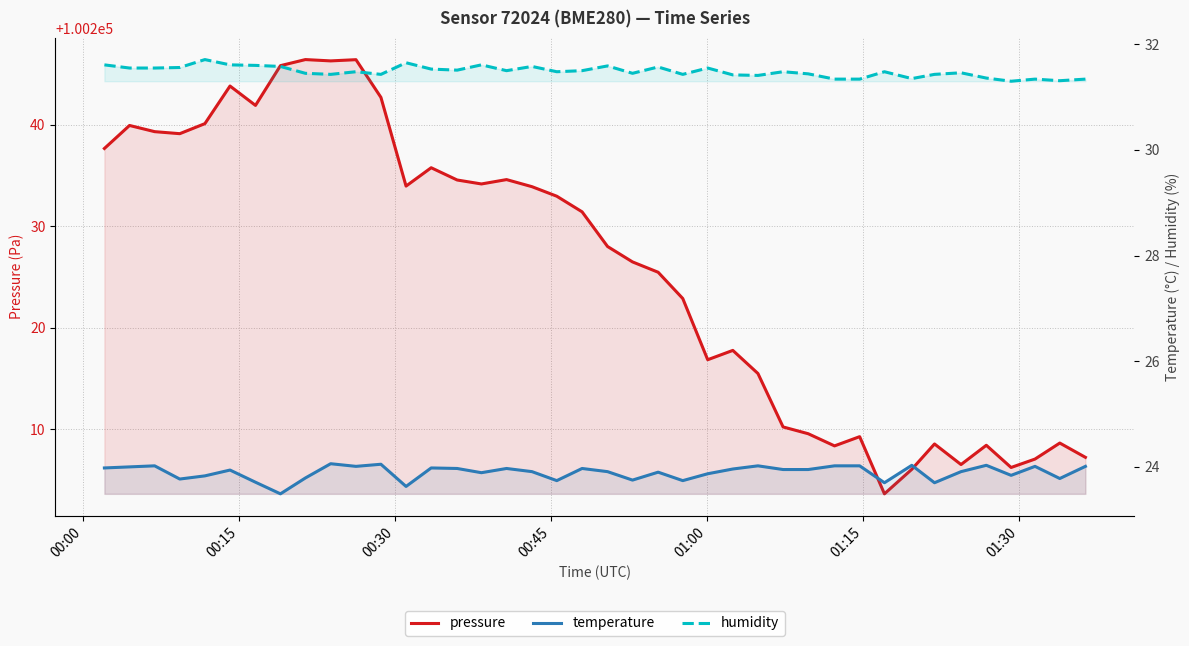

Is it true that temperature equals 10.6 at 12?

False